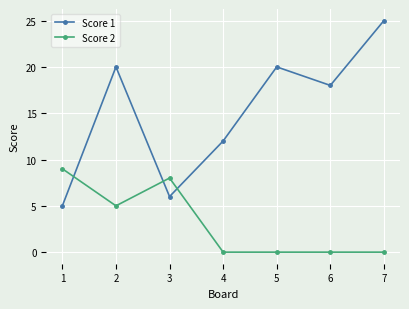

What is the minimum value for Score 1?

5